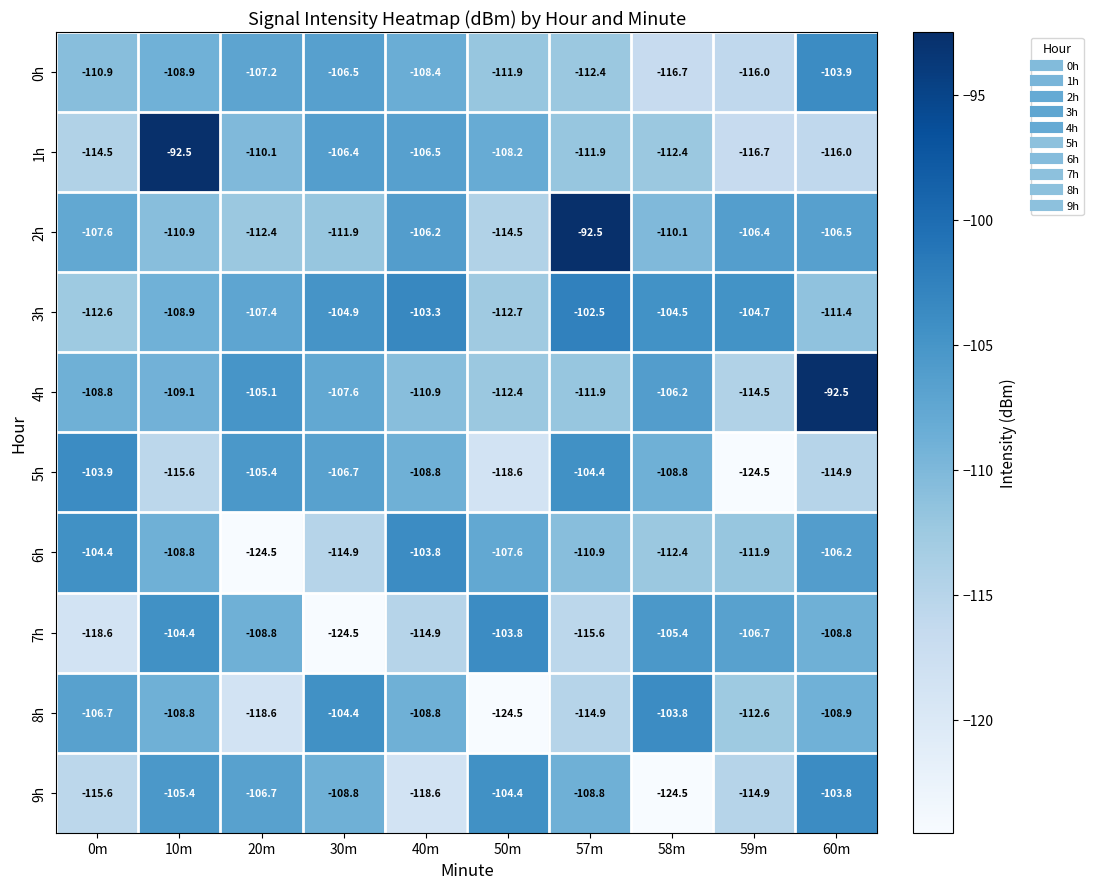

Which series changed the most between 0m and 40m?

3h